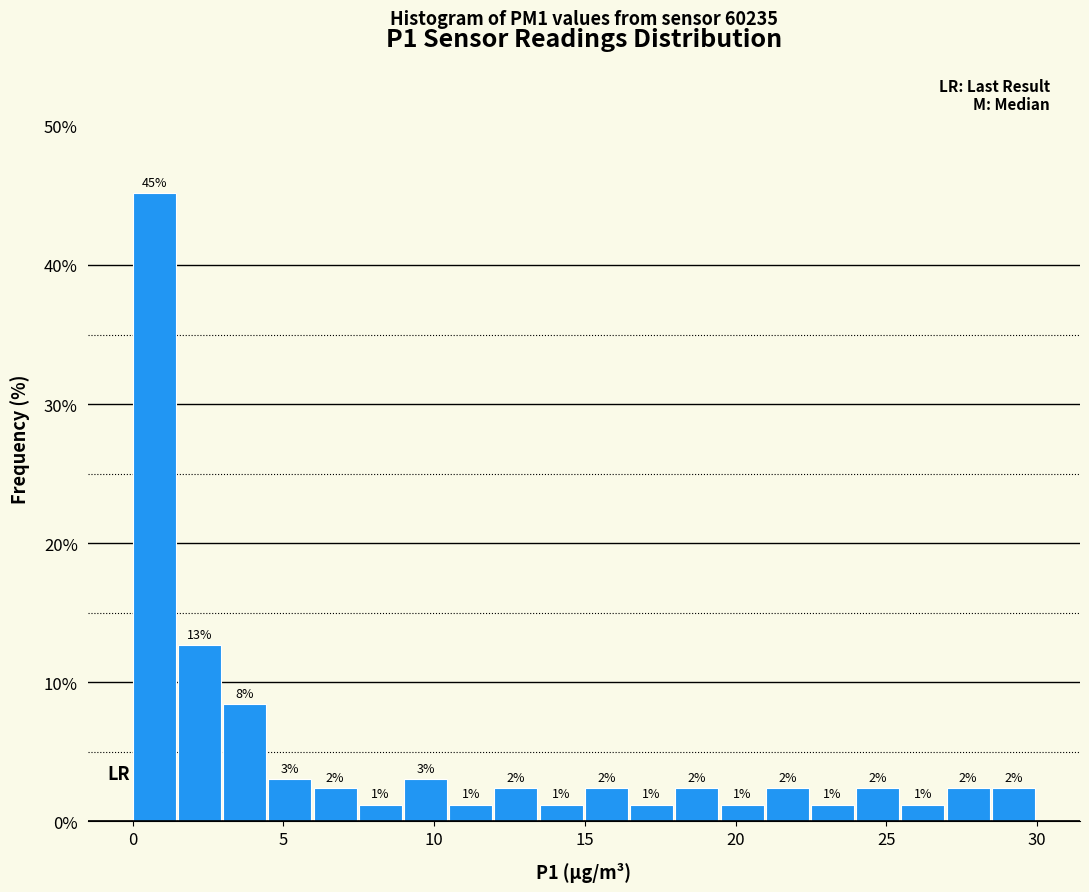

Around what value on the x-axis is the tallest bar? Give the approximate position of its centre, as read against the axis.

0.5